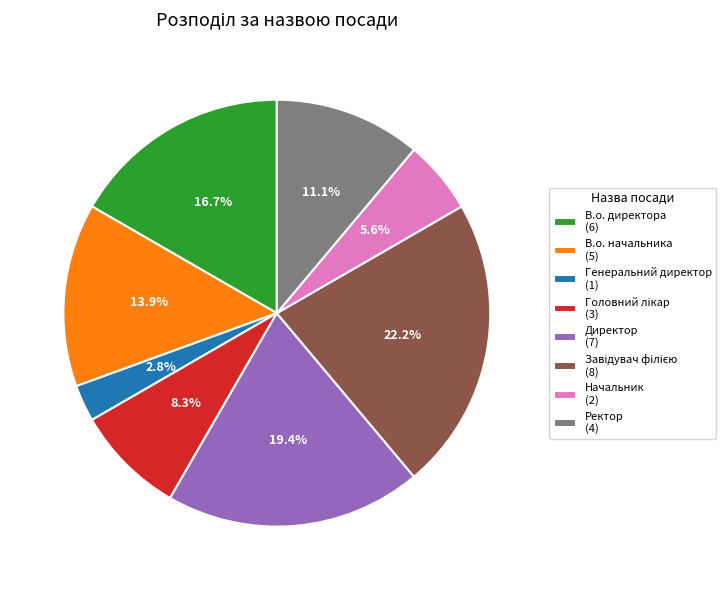

True or false: В.о. начальника accounts for 14% of the total.

True